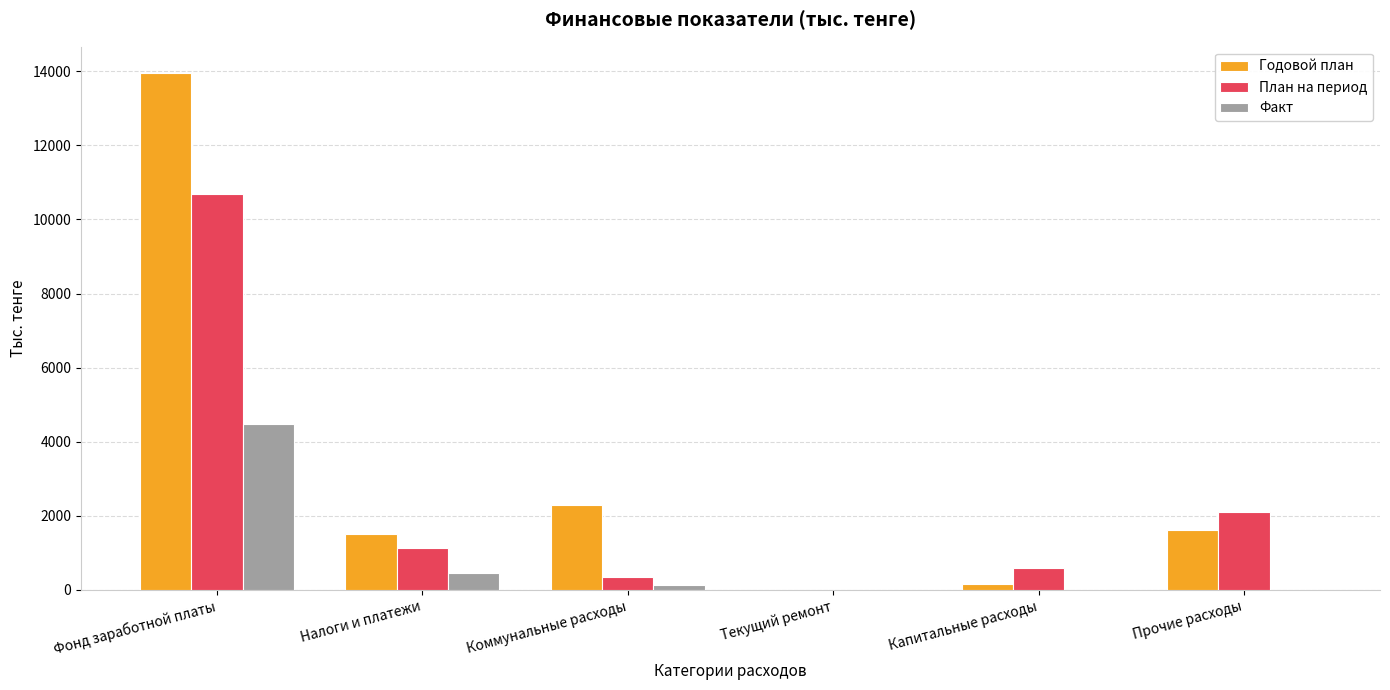

What is the average value of the Факт series?

841.9